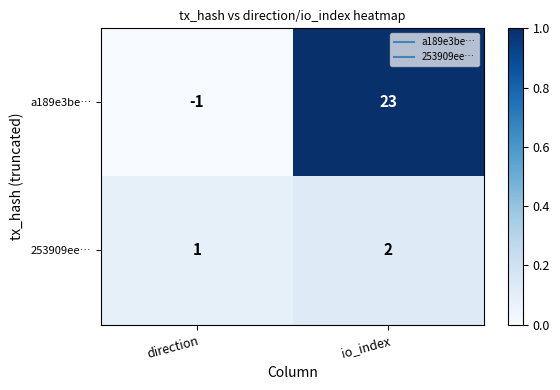

Between direction and io_index, which series saw the biggest shift?

a189e3be…